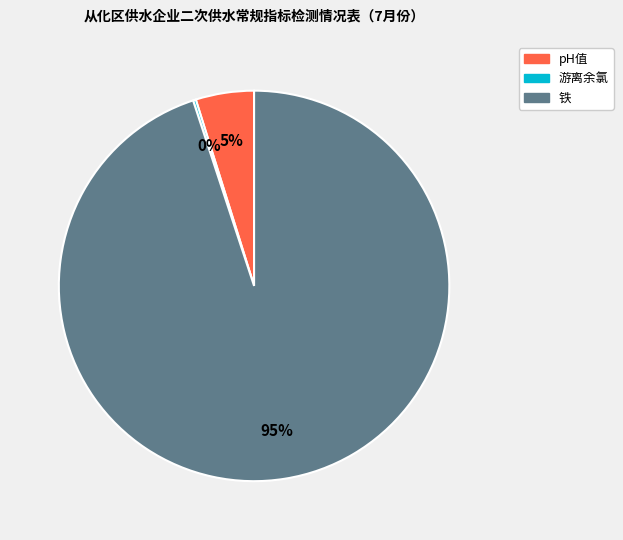

Combined, do 铁 and pH值 account for over 50%?

Yes